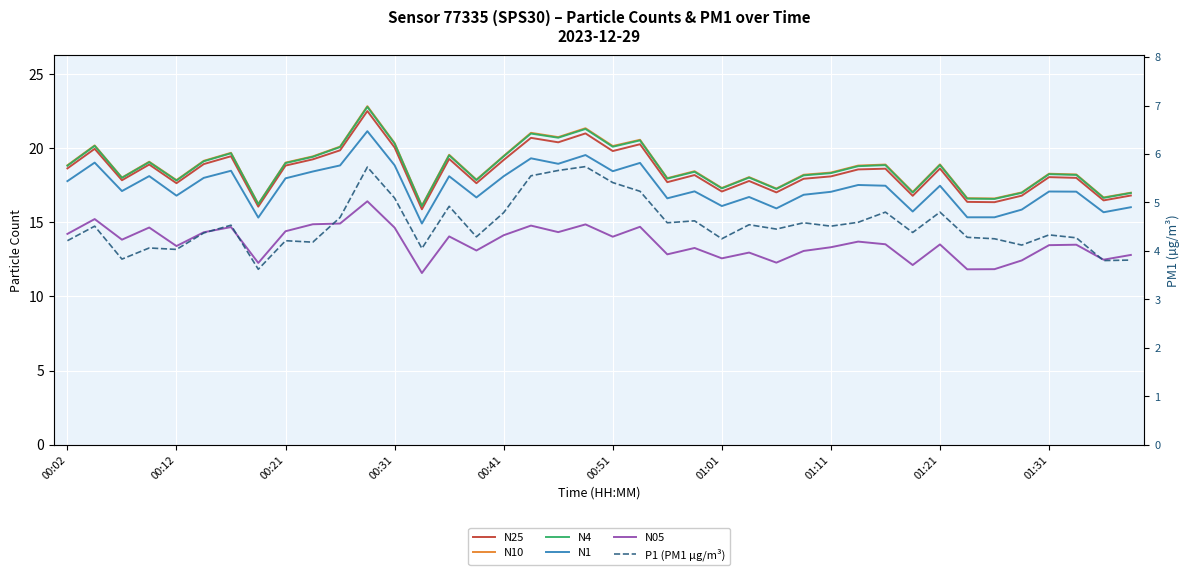

How many interior local valleys does the N25 series have?

13